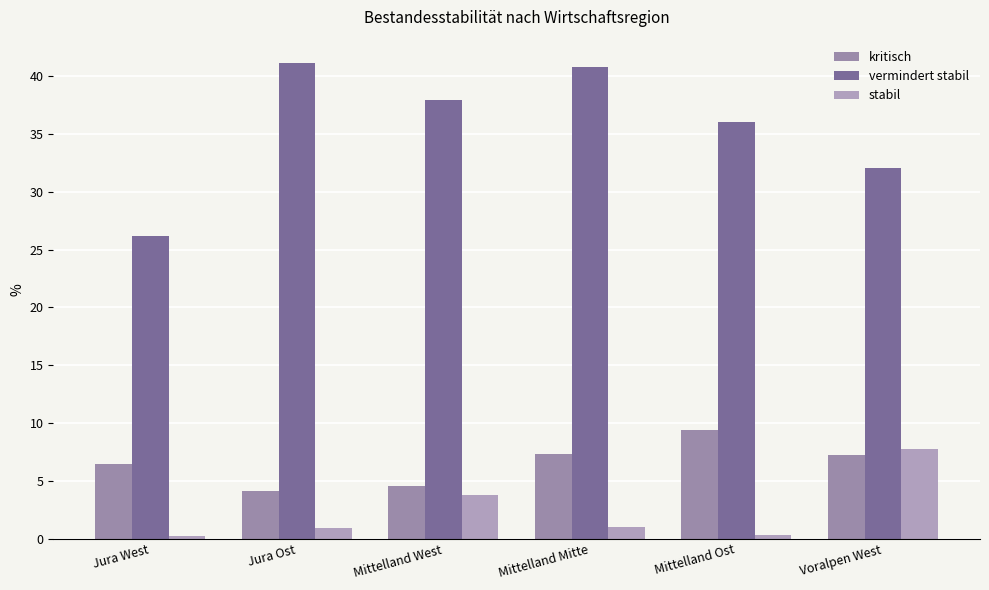

What is the label of the 1st bar from the left?

Jura West